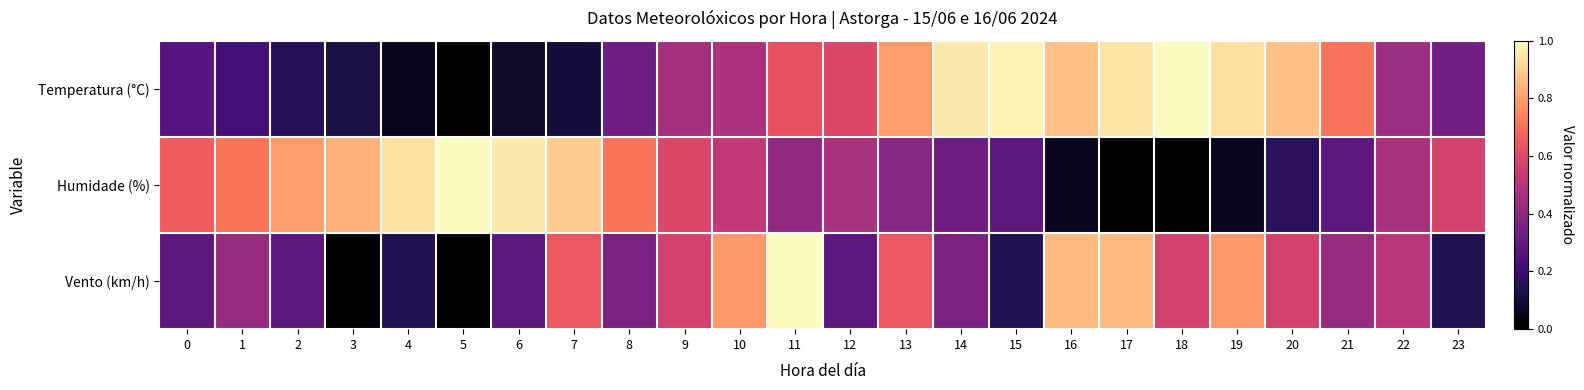

At 19, list the series in order from smallest to largest.

Humidade (%), Vento (km/h), Temperatura (°C)